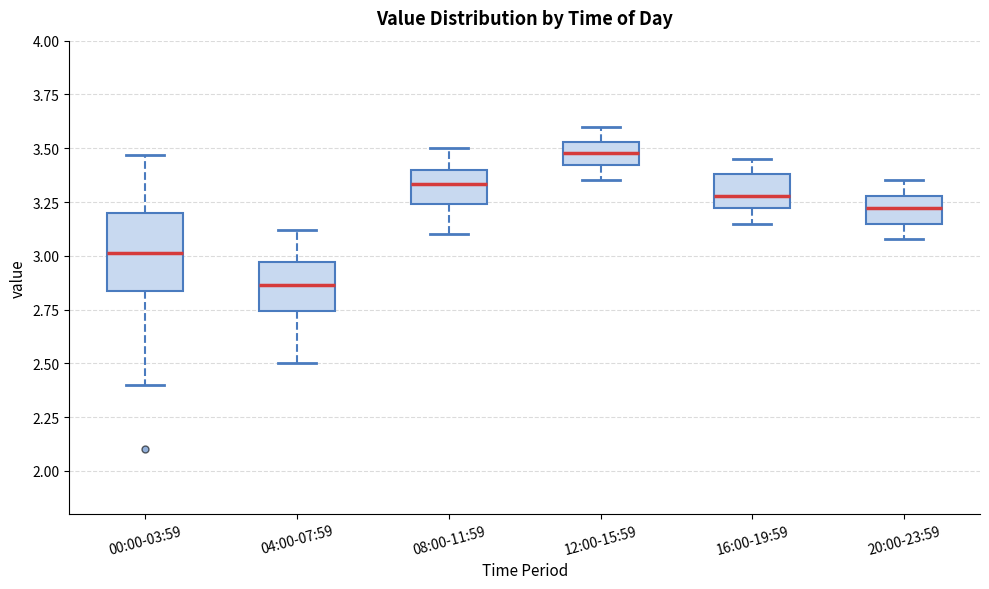

Where does the upper whisker of the box for 12:00-15:59 end on the y-axis? The values are not printed on the chart, so give them approximately, as read against the axis.

3.60